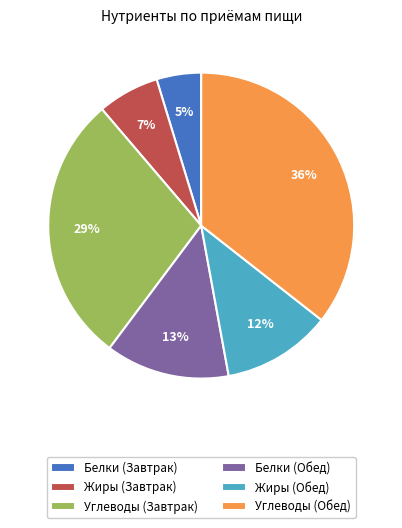

Approximately how many times larger is the value at Жиры (Обед) compared to Углеводы (Завтрак)?

0.4